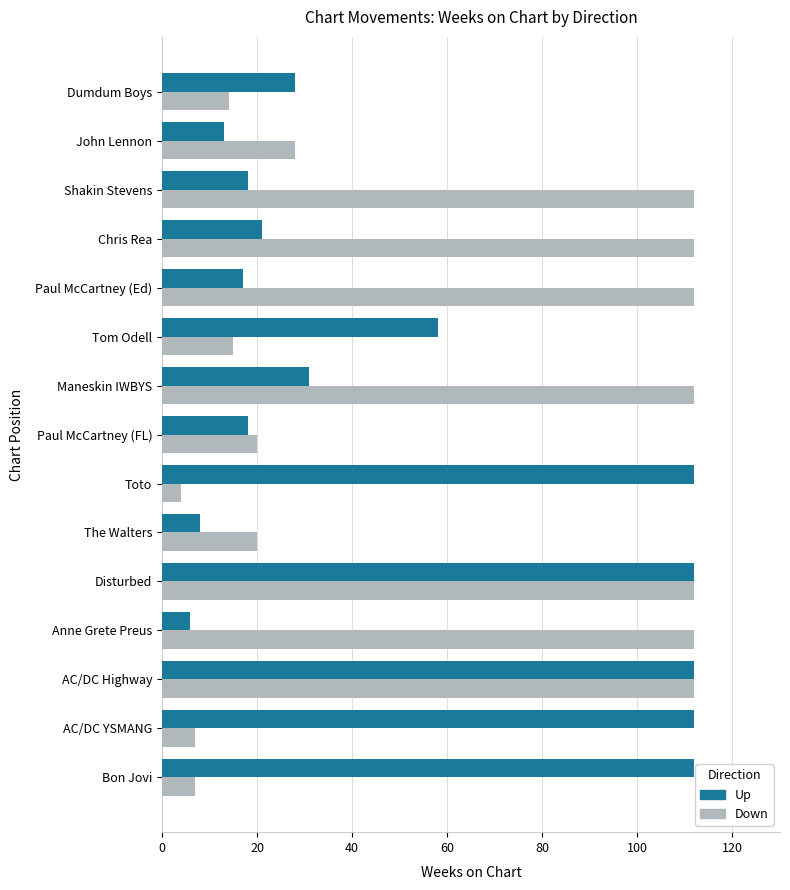

What is the difference between the highest and lowest values at Maneskin IWBYS?

81